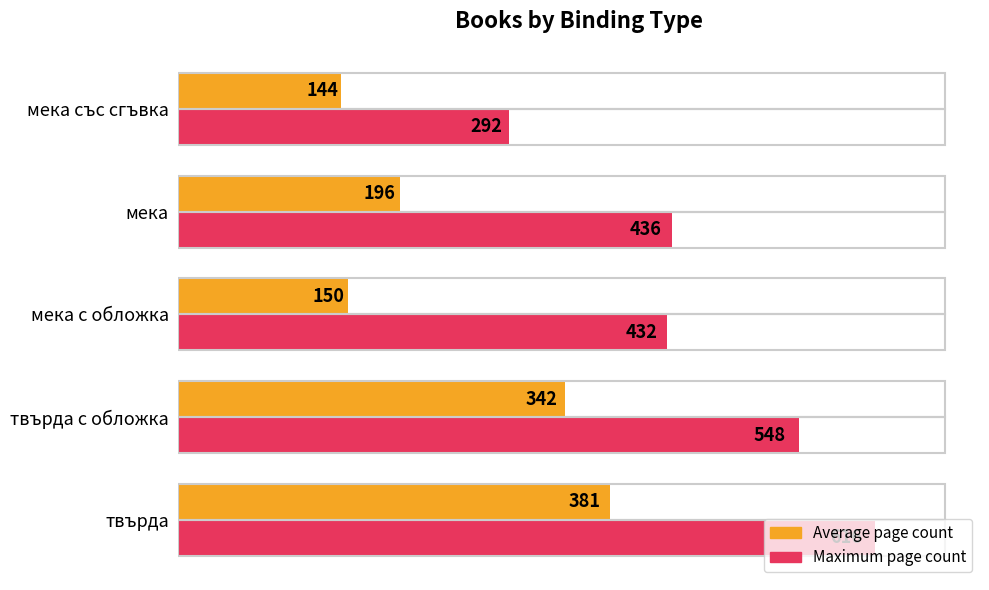

The value of Average page count at мека с обложка is 200. True or false?

False